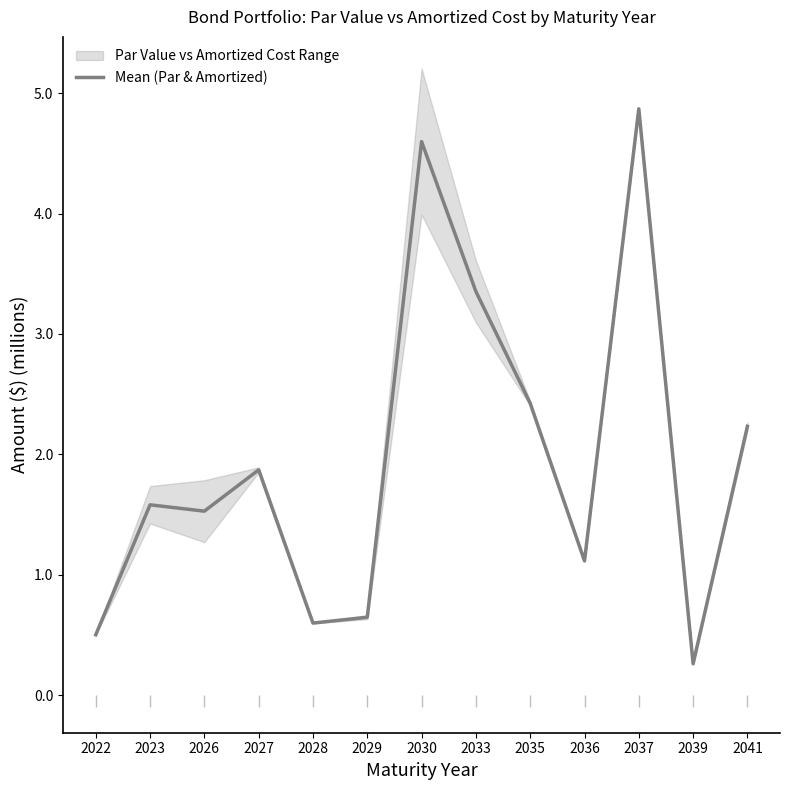

Reading left to right, what are all the values shown in this chart?

2022=0.5	2023=1.6	2026=1.5	2027=1.9	2028=0.6	2029=0.6	2030=4.6	2033=3.4	2035=2.4	2036=1.1	2037=4.9	2039=0.3	2041=2.2